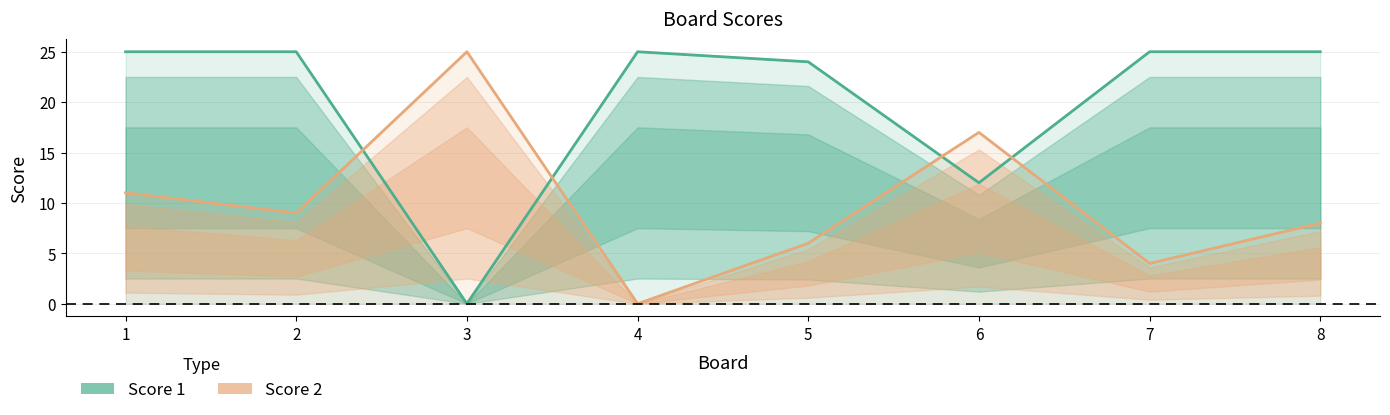

At how many categories does at least one series exceed 14?

8